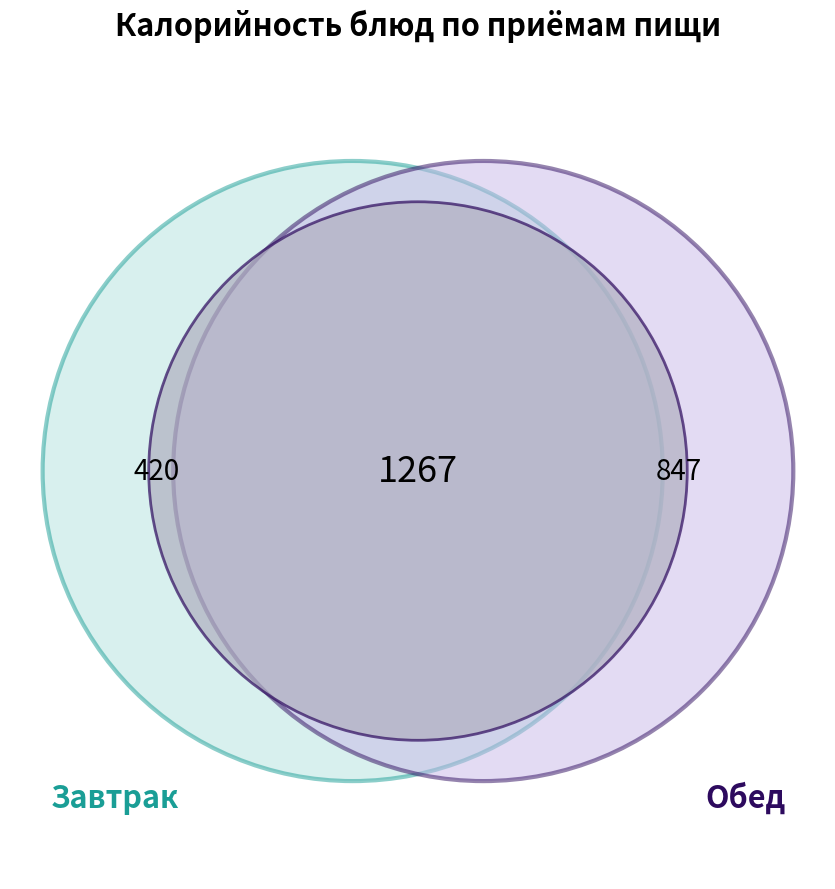

Is Каша молочная рисовая с маслом the majority of the pie?

No